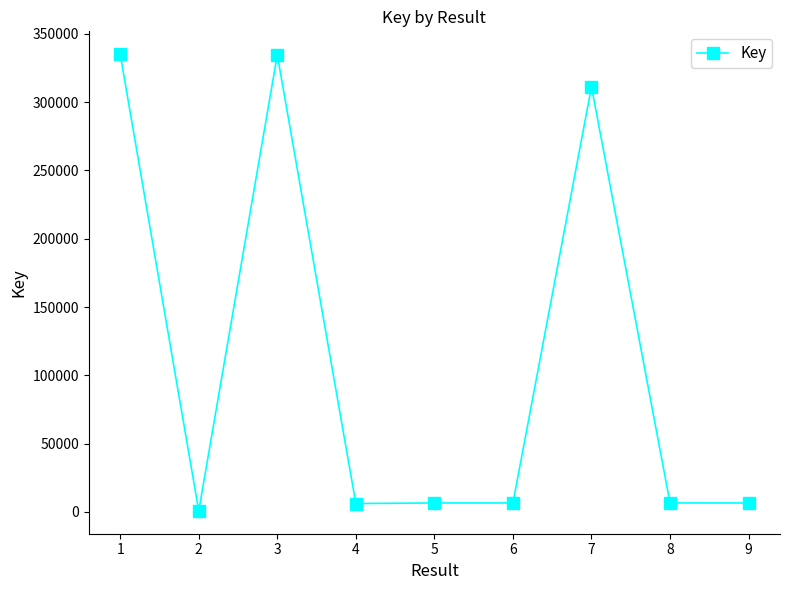

How many categories are shown in the chart?

9